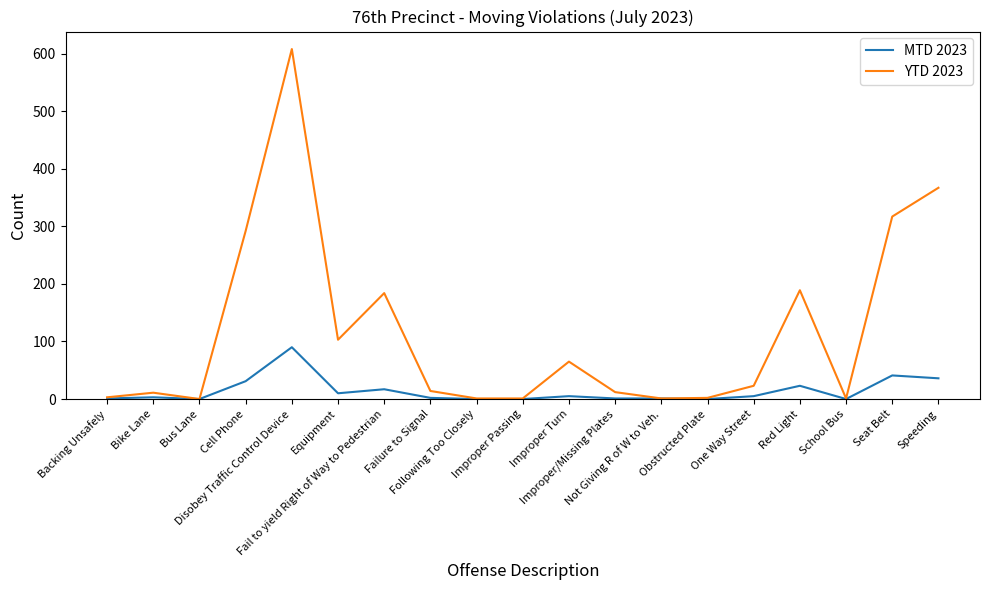

Is the value of MTD 2023 at Improper/Missing Plates greater than the value of YTD 2023 at Bike Lane?

No